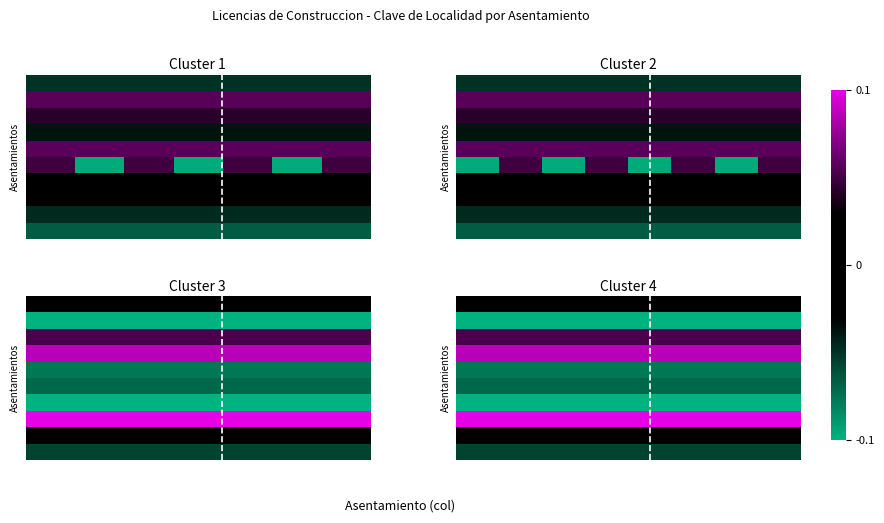

What is the smallest value displayed?

-0.1